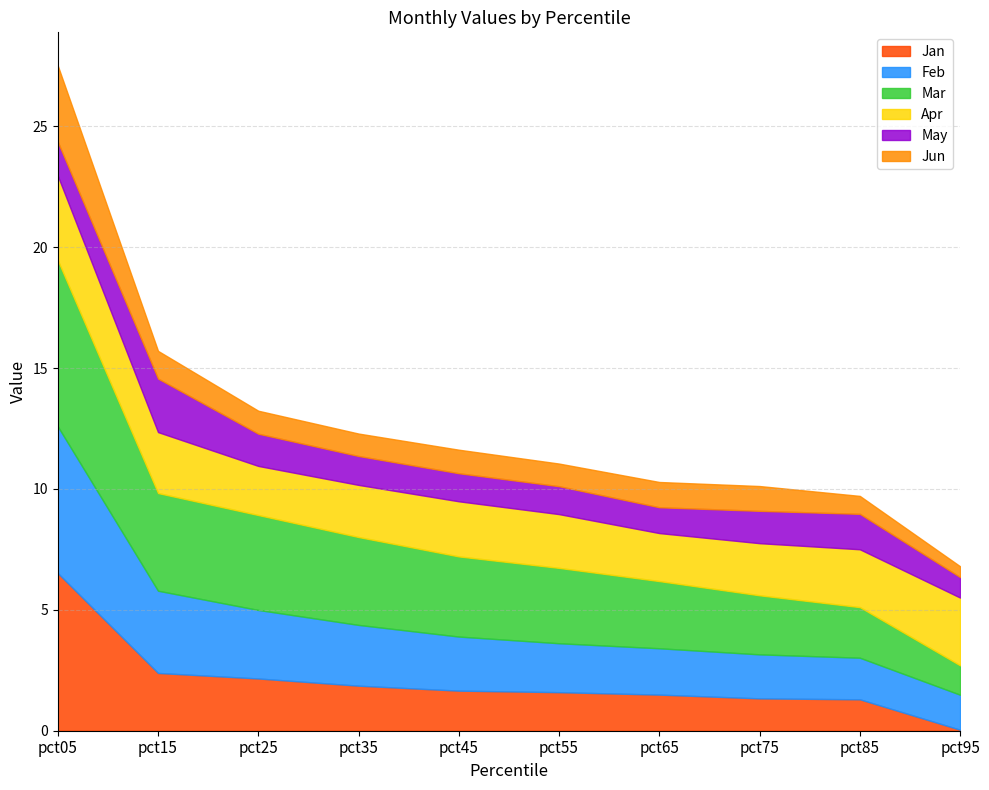

How many data points does each series have?

10